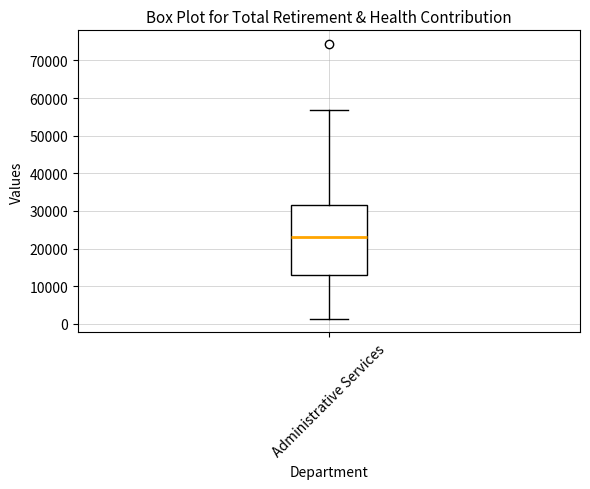

Transcribe this box plot: give where the median line is, the range the box spans, and where the two whiskers end, as read against the y-axis. The values are not printed on the chart, so give them approximately, as read against the axis.

median 23000, box 13000 to 32000, whiskers 1000 to 57000